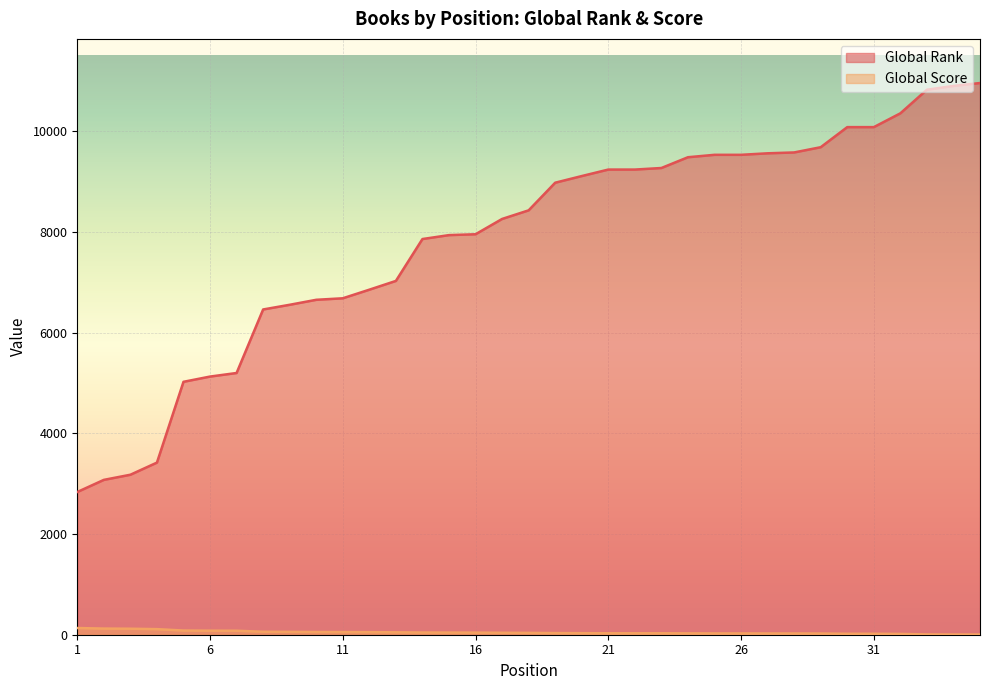

What is the difference between the maximum and minimum values in the Global Score series?

129